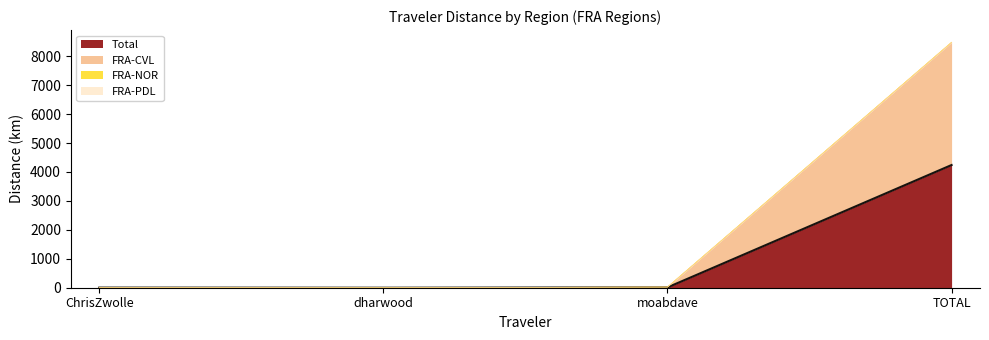

How many series are shown in this chart?

4